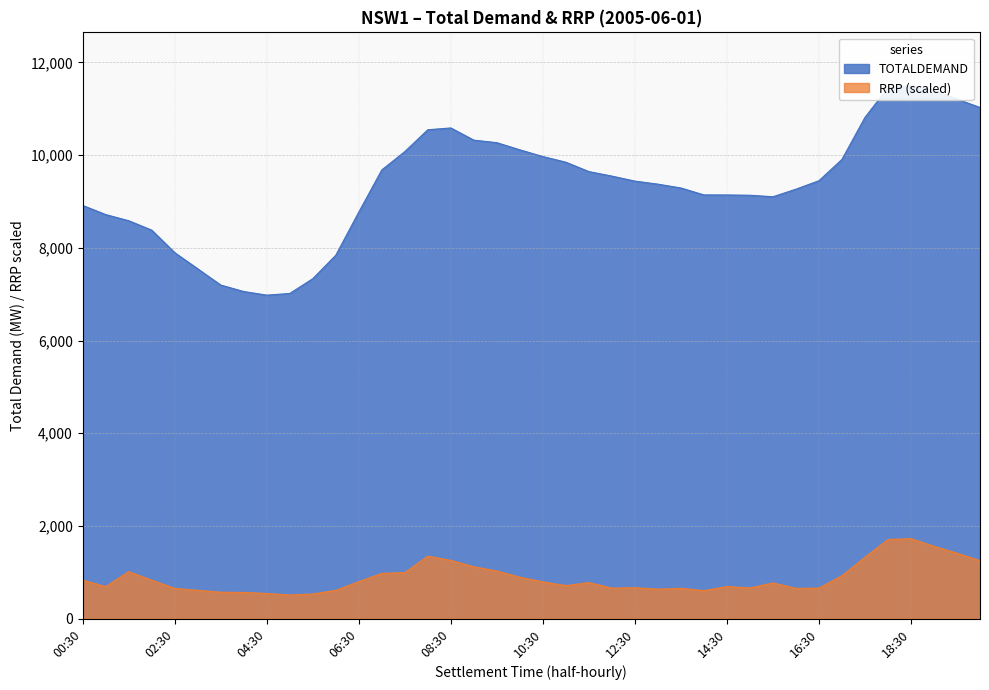

At which label does RRP reach its minimum?

05:00